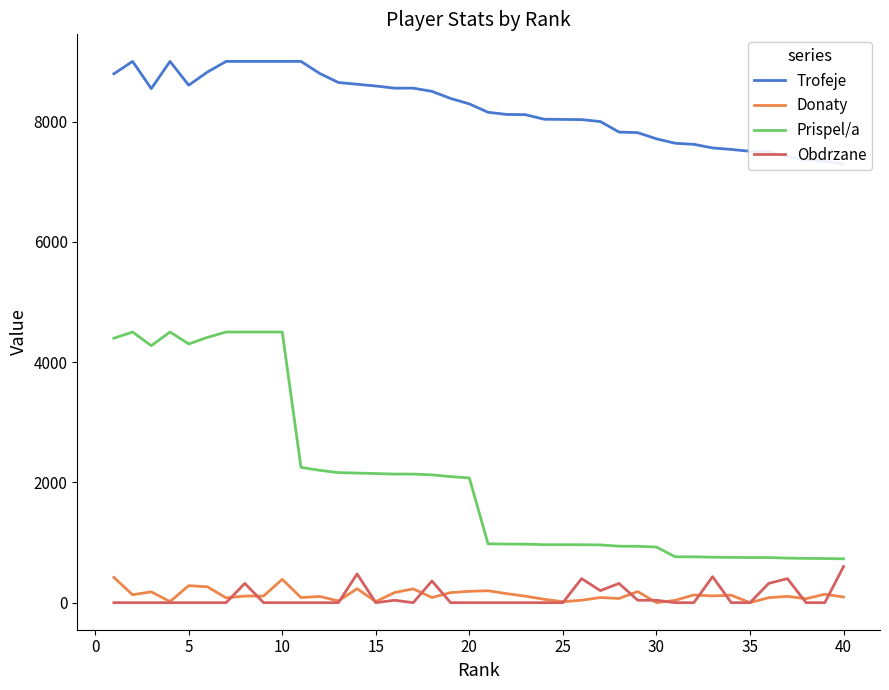

True or false: Donaty and Prispel/a cross at least once.

False